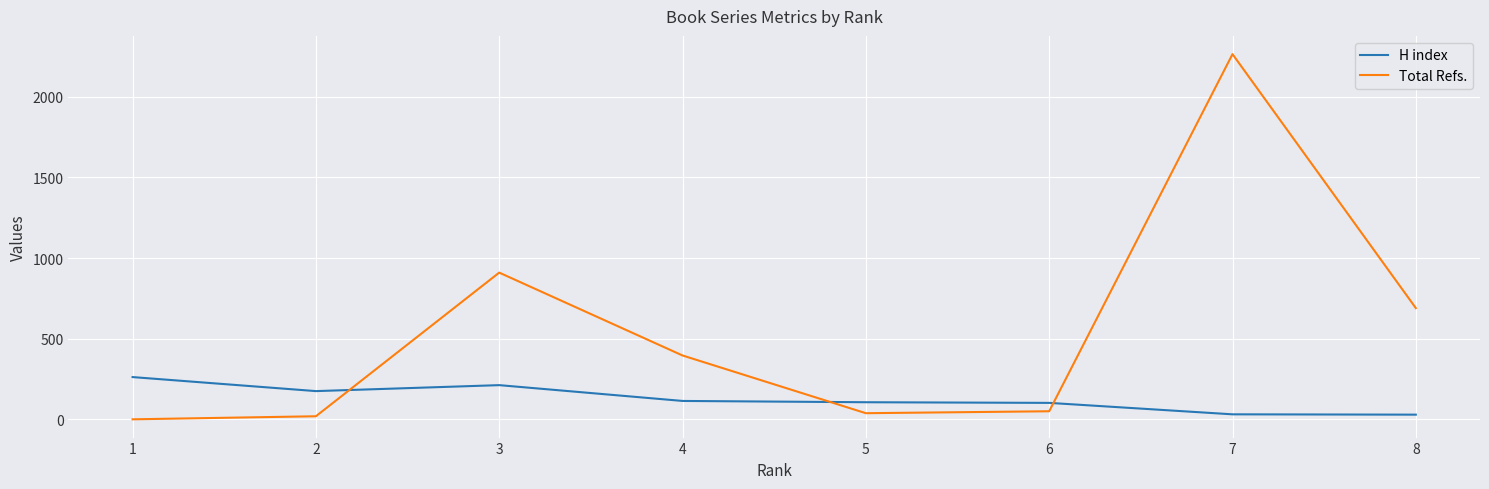

The value of Total Refs. at 4 is 112. True or false?

False